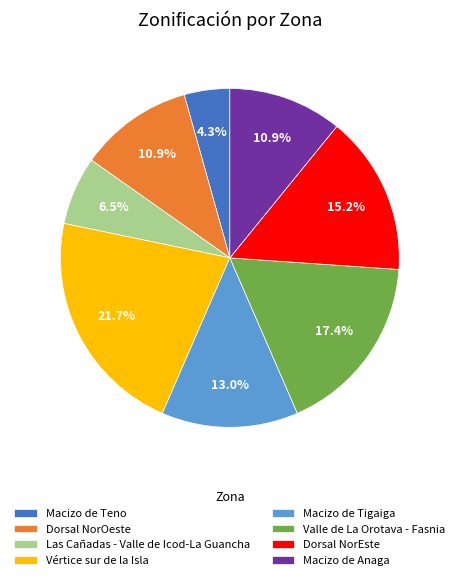

Is there any slice that represents more than half of the pie?

No